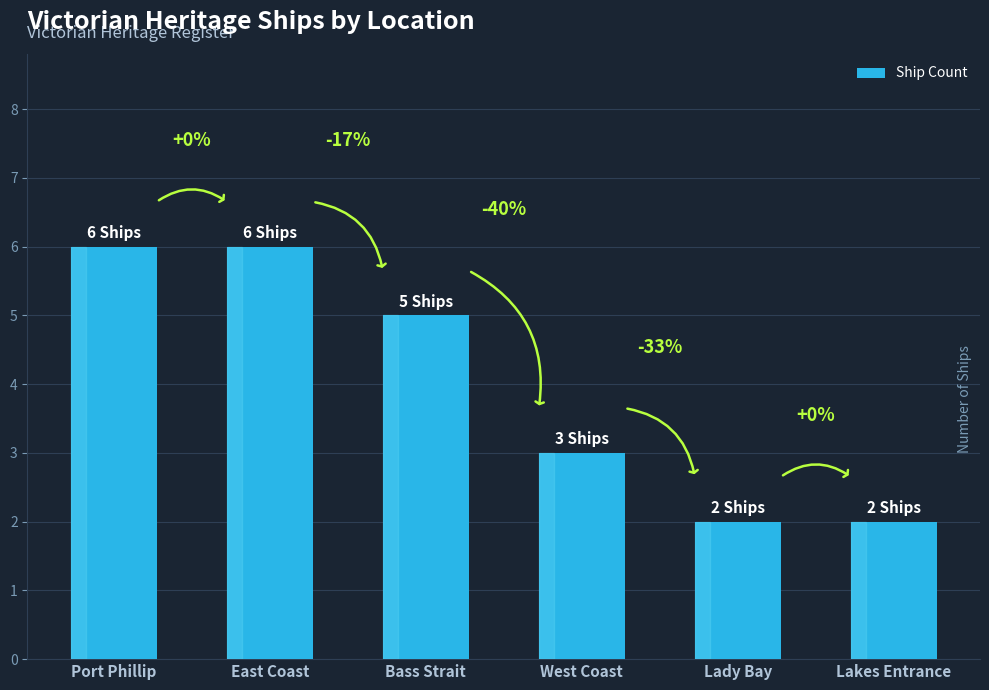

Count the values in the range 2 to 6.

6